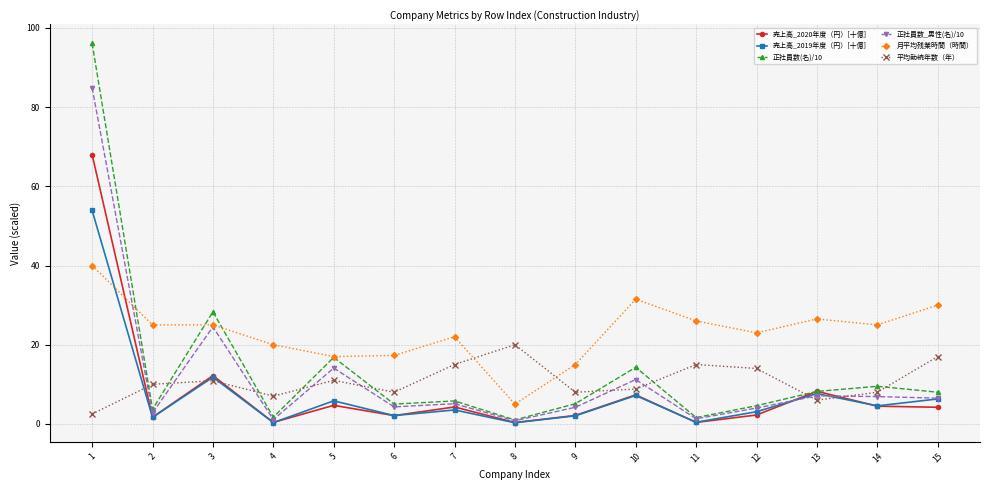

What value does the 正社員数(名)/10 series have at 5?

16.8